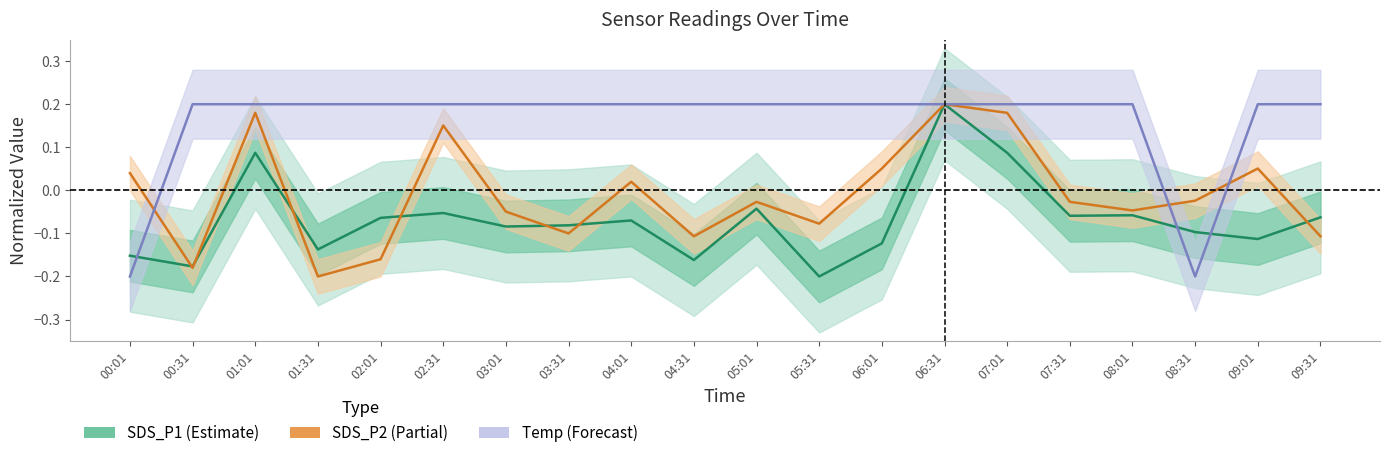

Reading left to right, transcribe all the data shown in this chart.

SDS_P1: -0.2	-0.2	0.1	-0.1	-0.1	-0.1	-0.1	-0.1	-0.1	-0.2	-0.0	-0.2	-0.1	0.2	0.1	-0.1	-0.1	-0.1	-0.1	-0.1
SDS_P2: 0.0	-0.2	0.2	-0.2	-0.2	0.2	-0.0	-0.1	0.0	-0.1	-0.0	-0.1	0.1	0.2	0.2	-0.0	-0.0	-0.0	0.1	-0.1
Temp: -0.2	0.2	0.2	0.2	0.2	0.2	0.2	0.2	0.2	0.2	0.2	0.2	0.2	0.2	0.2	0.2	0.2	-0.2	0.2	0.2